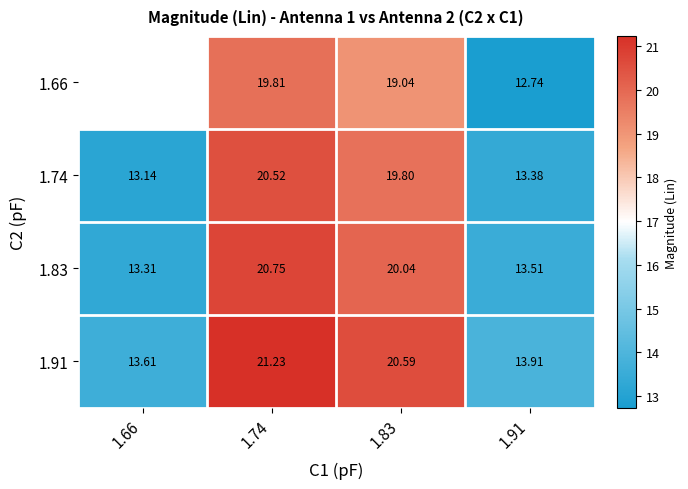

Read the 1.83 value at 1.66.

13.3